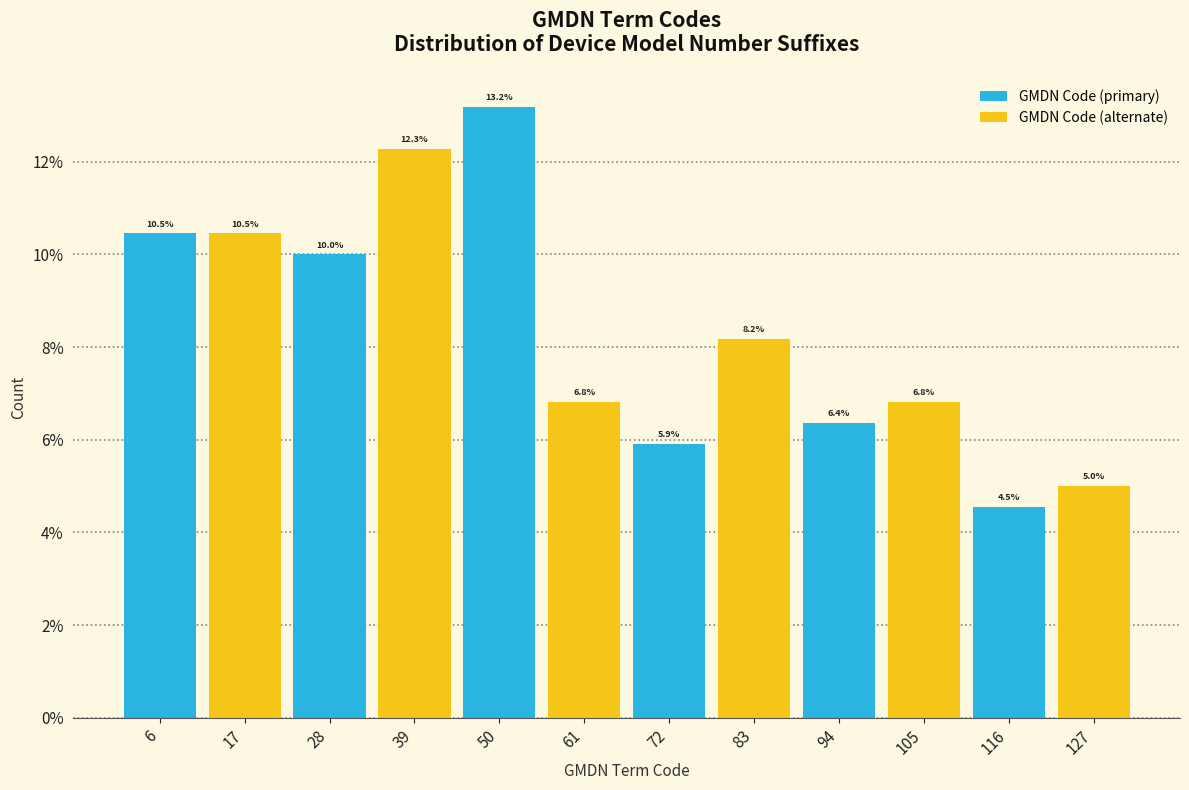

What is the maximum value for GMDN Code (alternate)?

12.3